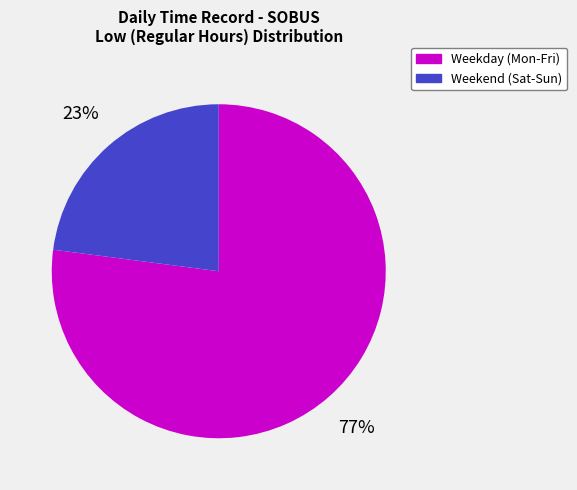

To the nearest percent, what is the difference between the largest and smallest slice percentages?

54%